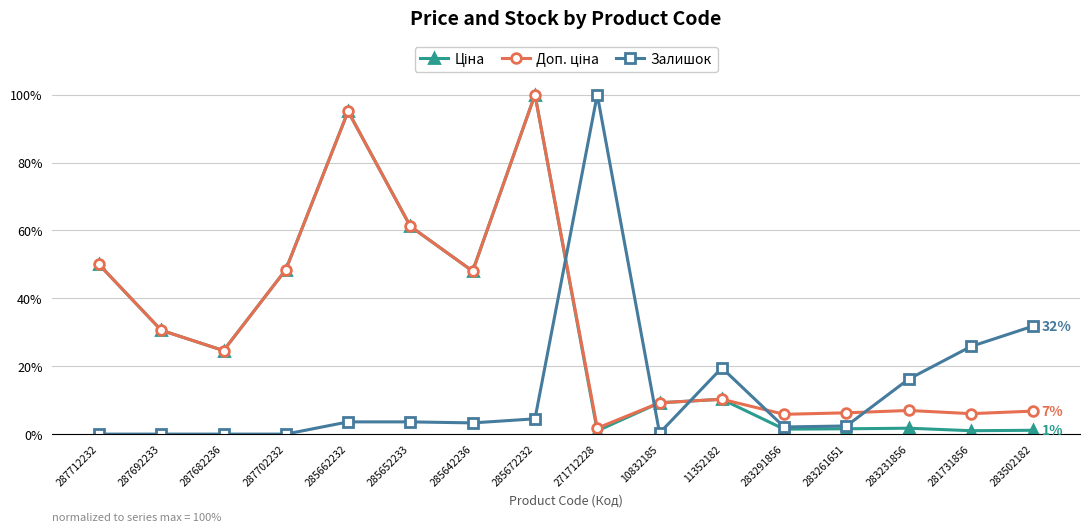

What is the spread (max minus min) of values at 271712228?

99.0